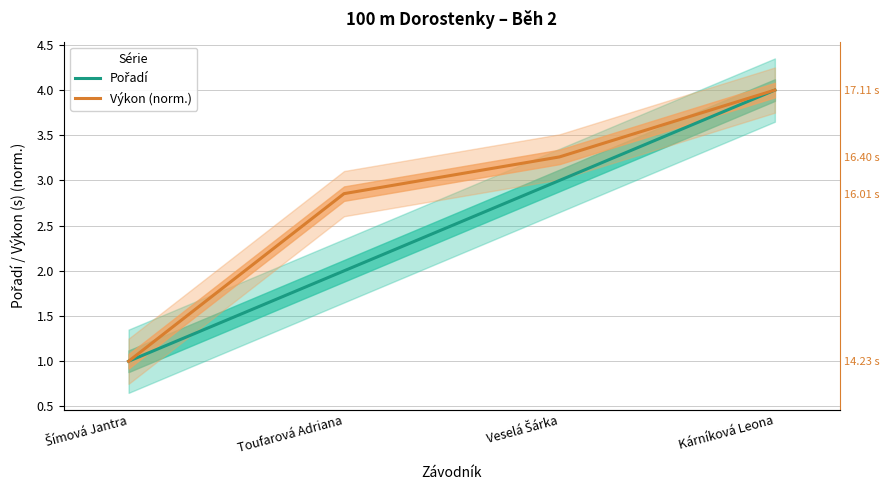

Rank the series at Šímová Jantra from lowest to highest value.

Pořadí, Výkon (norm.)